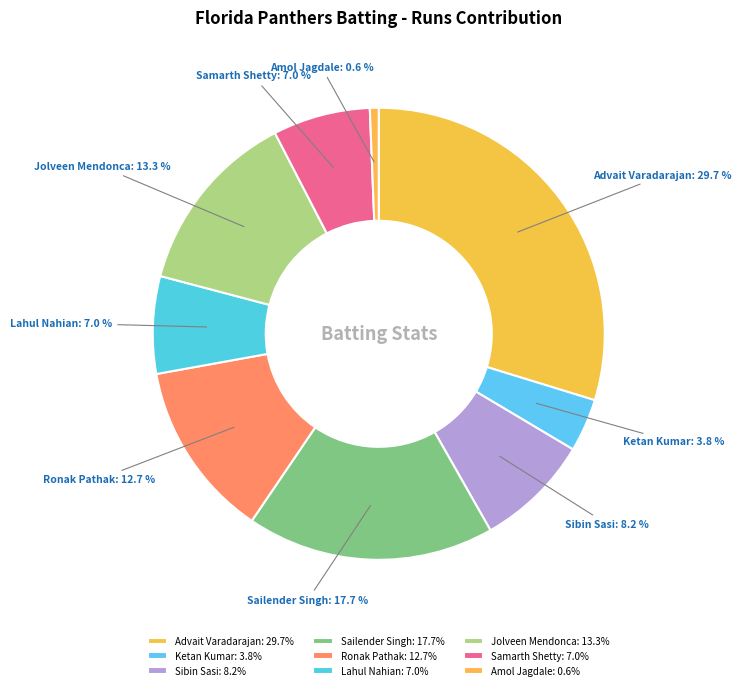

Combined, what portion of the pie is Ketan Kumar and Samarth Shetty?

10.8%